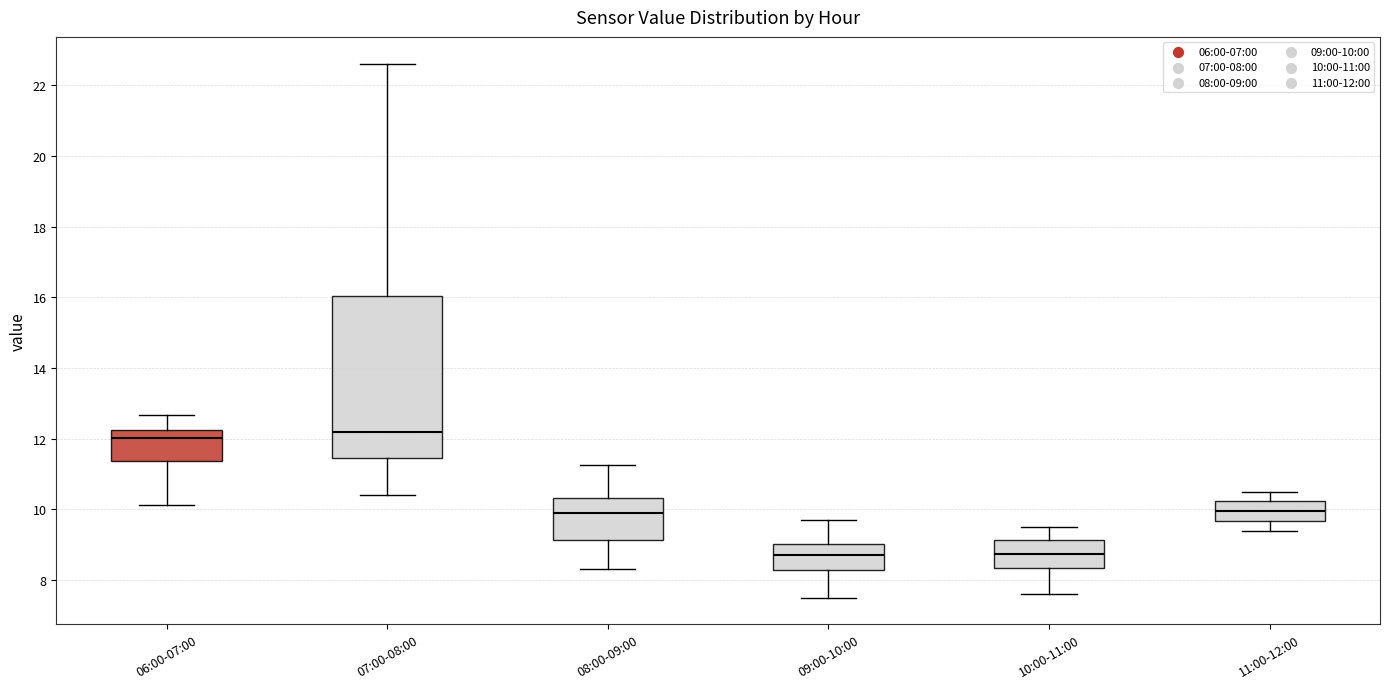

Reading left to right, read every box against the y-axis: the position of its median line, the range the box covers, and the ends of its whiskers. The values are not printed on the chart, so give them approximately, as read against the axis.

06:00-07:00: median 12.0, box 11.4 to 12.2, whiskers 10.2 to 12.6
07:00-08:00: median 12.2, box 11.4 to 16.0, whiskers 10.4 to 22.6
08:00-09:00: median 9.8, box 9.2 to 10.4, whiskers 8.4 to 11.2
09:00-10:00: median 8.8, box 8.2 to 9.0, whiskers 7.6 to 9.8
10:00-11:00: median 8.8, box 8.4 to 9.2, whiskers 7.6 to 9.6
11:00-12:00: median 10.0, box 9.6 to 10.2, whiskers 9.4 to 10.6